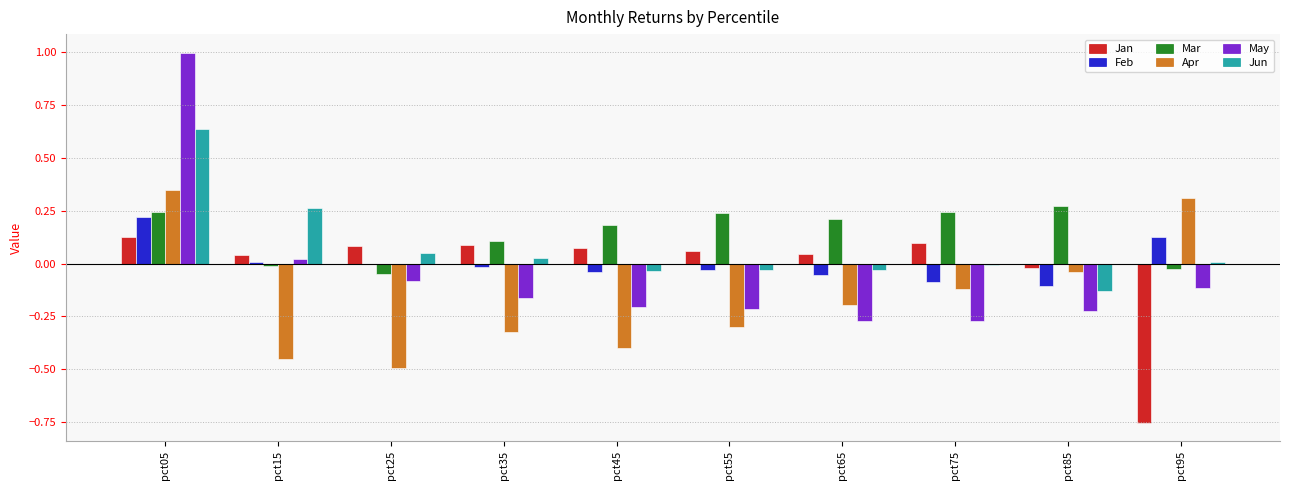

Is it true that Jan equals -1.1 at pct95?

False